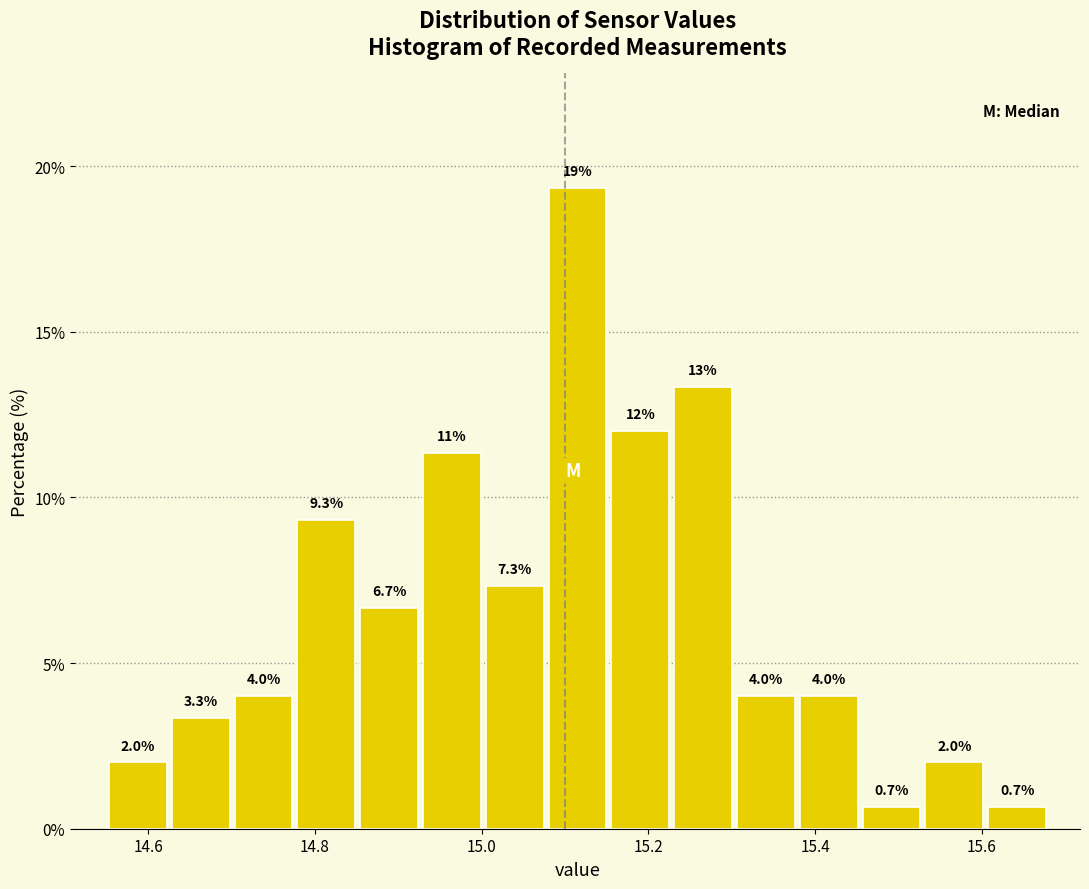

Around what value on the x-axis is the tallest bar? Give the approximate position of its centre, as read against the axis.

15.12